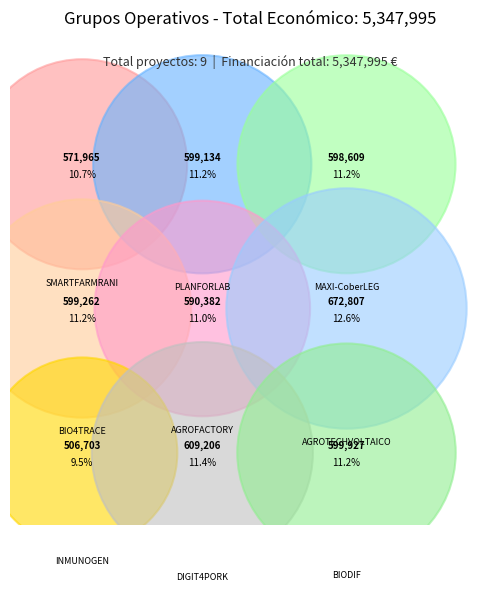

Does any single category account for the majority?

No